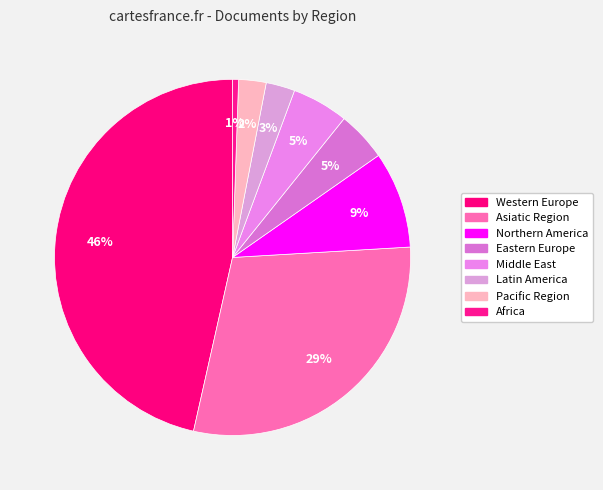

Is the sum of Northern America and Africa greater than half?

No